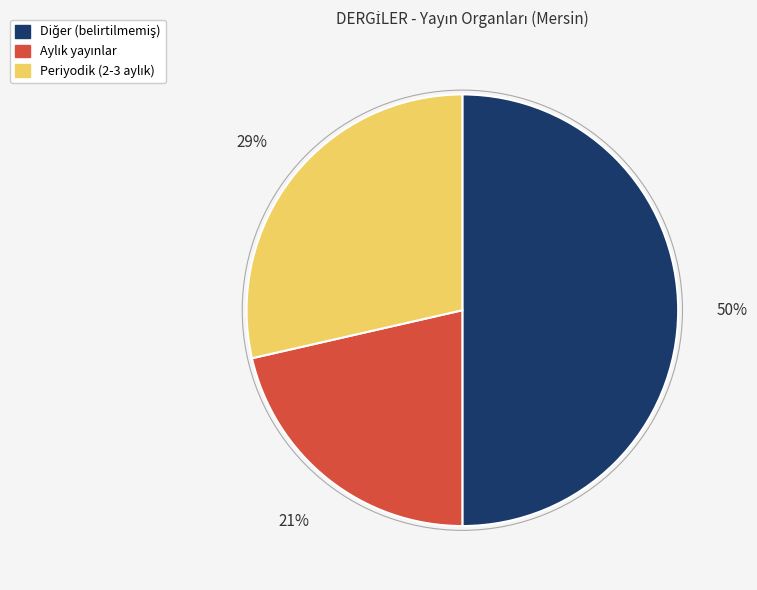

To the nearest percent, what is the average slice percentage?

33%